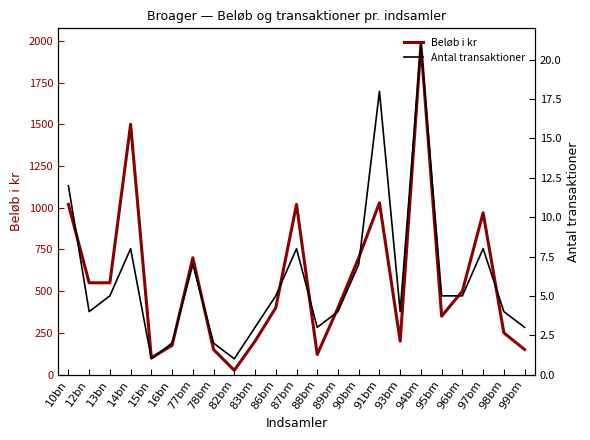

Where is Beløb i kr nearest to the value 1001?

10bn